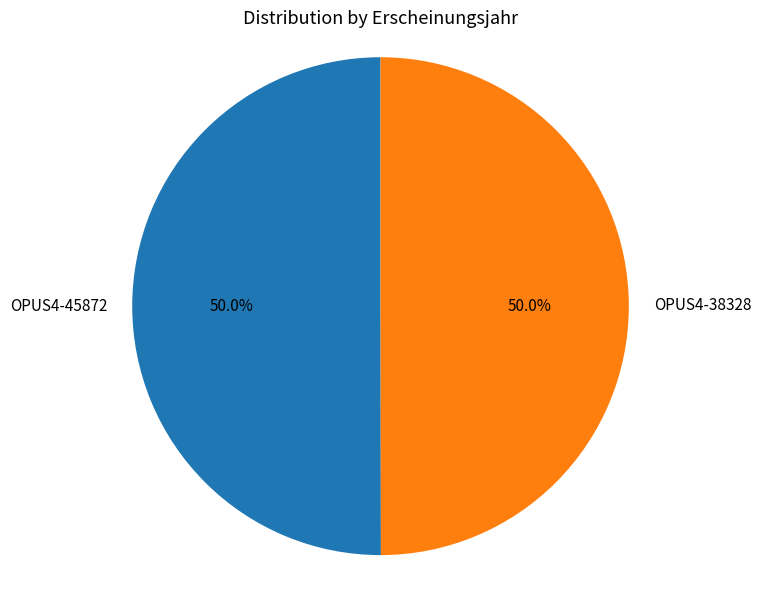

How many segments does this pie chart have?

2